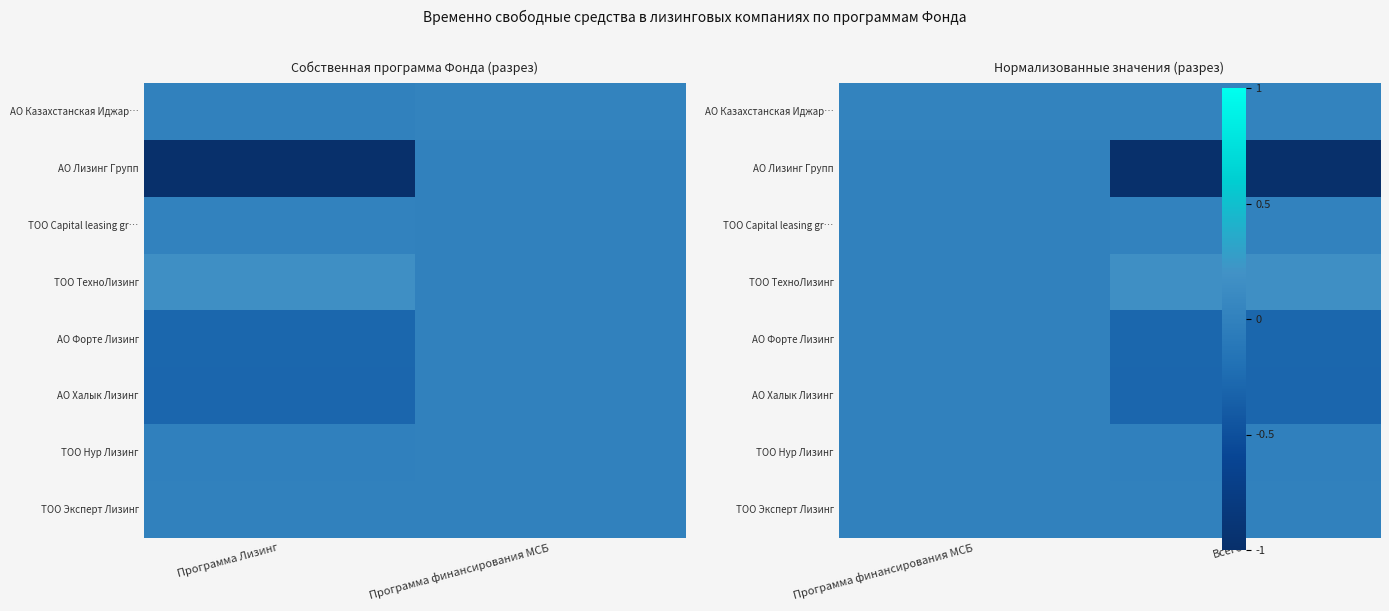

How many data points in ТОО Эксперт Лизинг are above 0?

1